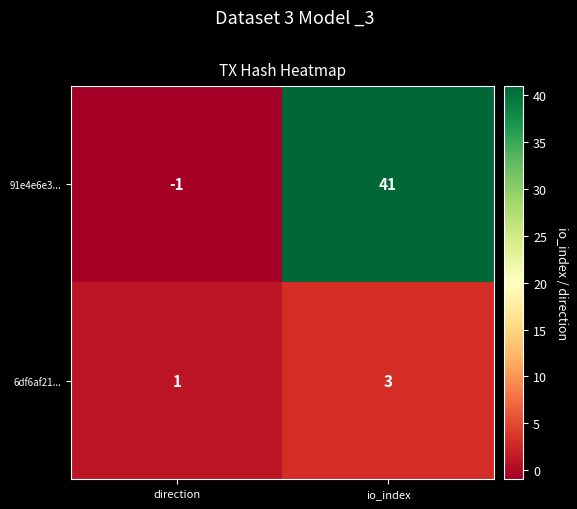

Reading left to right, list all the values displayed in this chart.

91e4e6e3...: -1	41
6df6af21...: 1	3